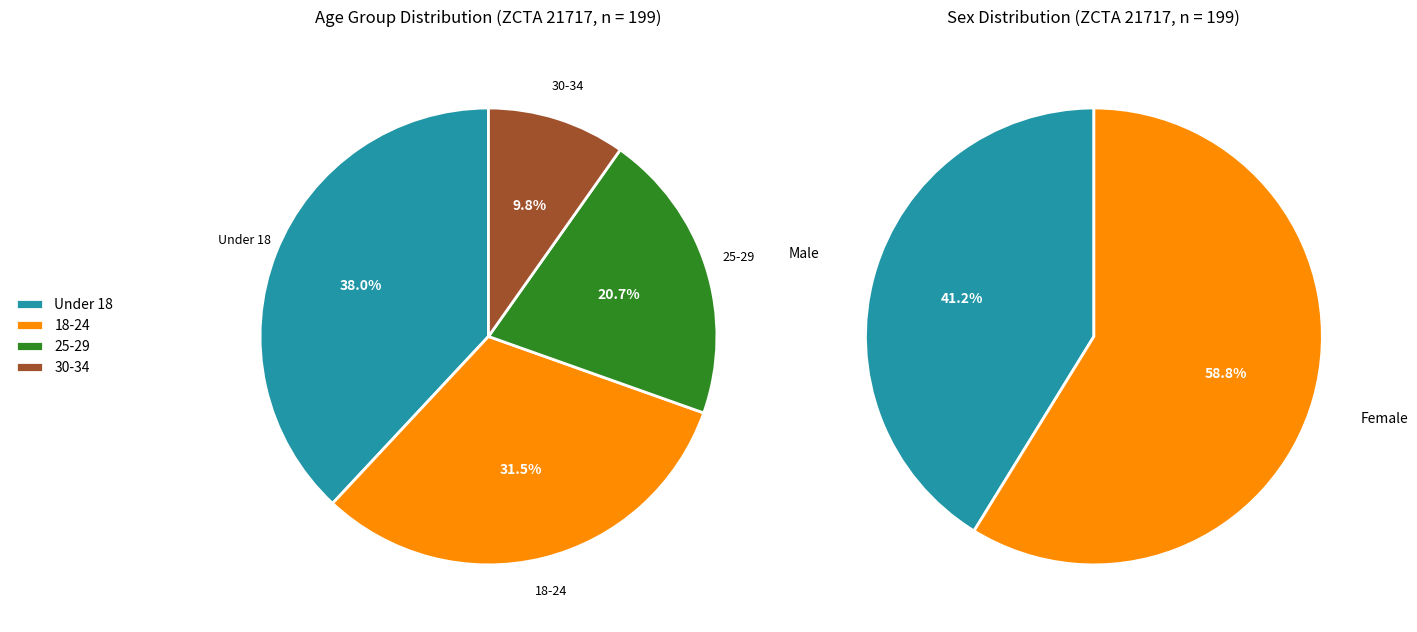

Is 13 years the majority of the pie?

No